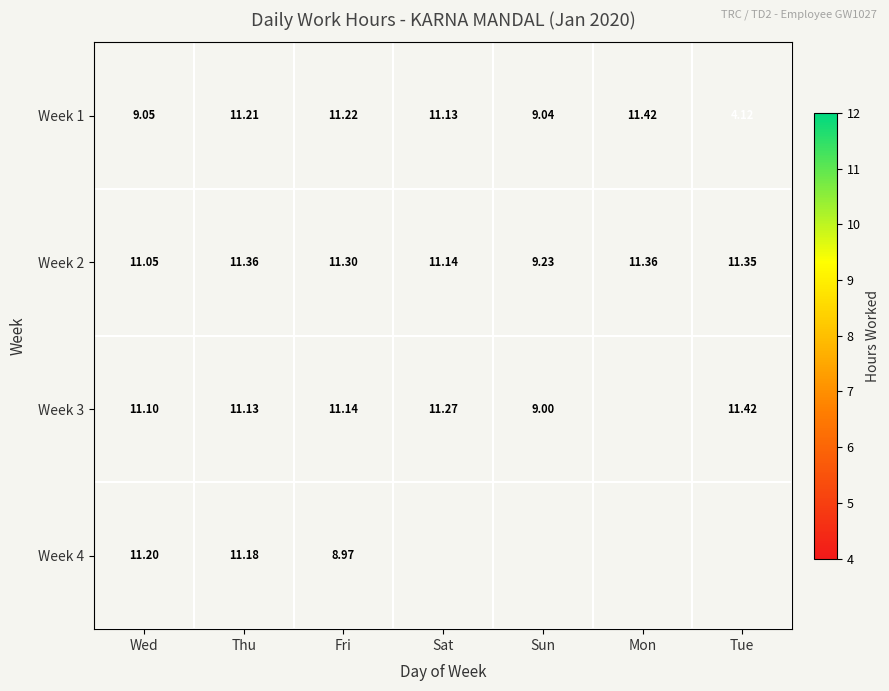

Is the value of Week 4 at Wed greater than the value of Week 3 at Tue?

No